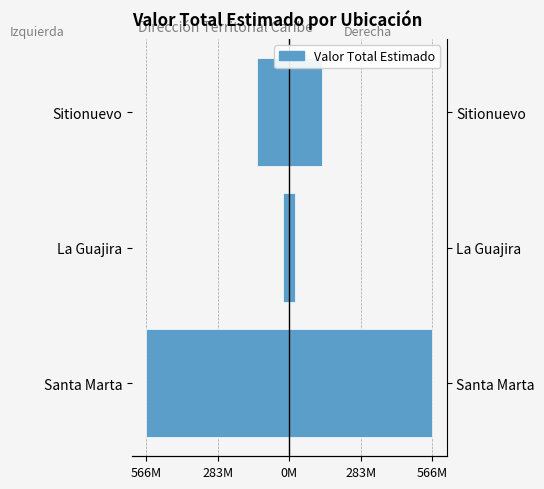

What is the approximate value at Sitionuevo?

-128581765